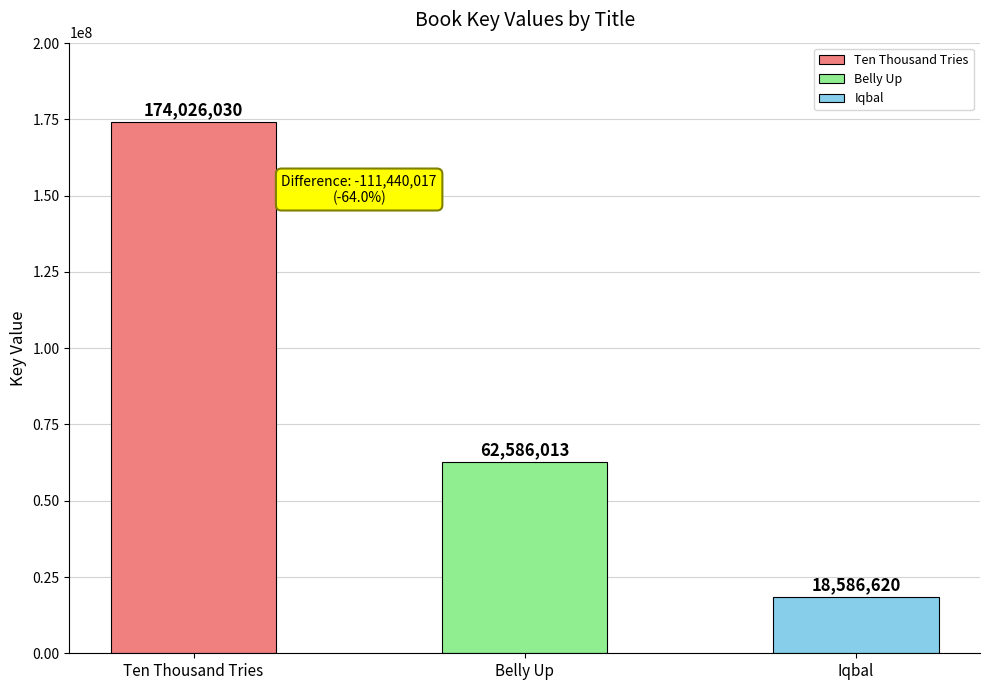

How many distinct data groups are displayed?

1